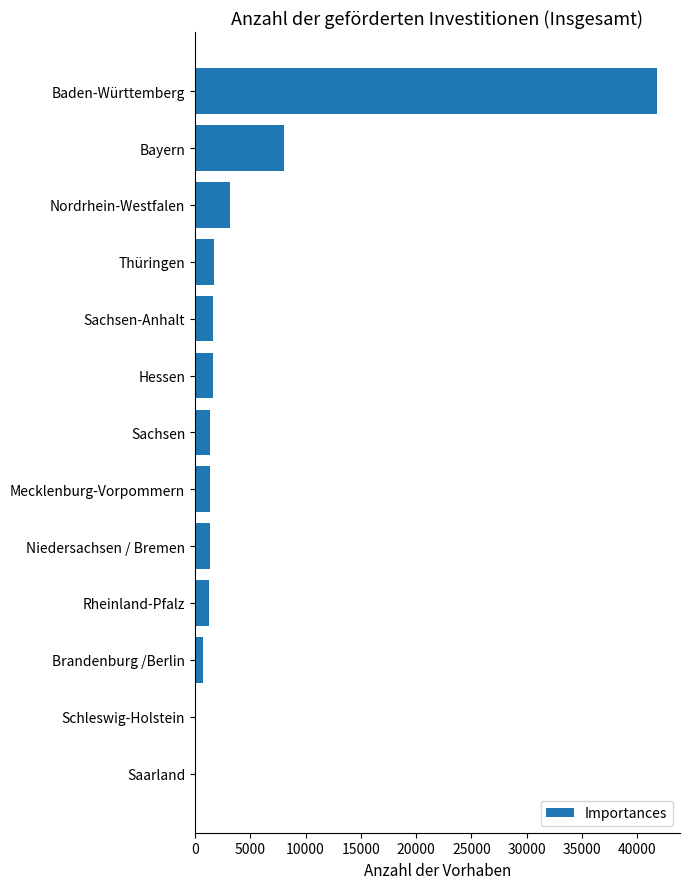

Does the chart contain stacked bars?

No